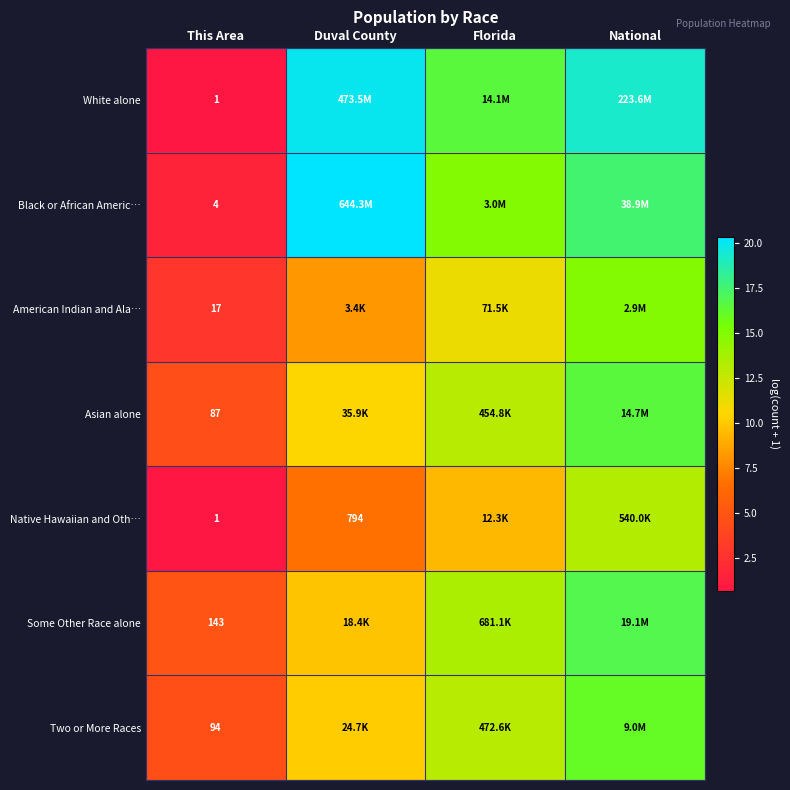

What is the difference between the White alone values at National and This Area?

18.5